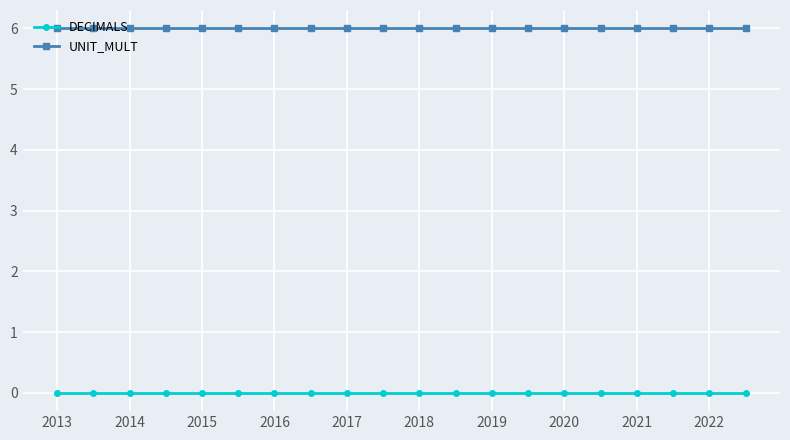

What is the value of the UNIT_MULT point at the 3rd from the left?

6